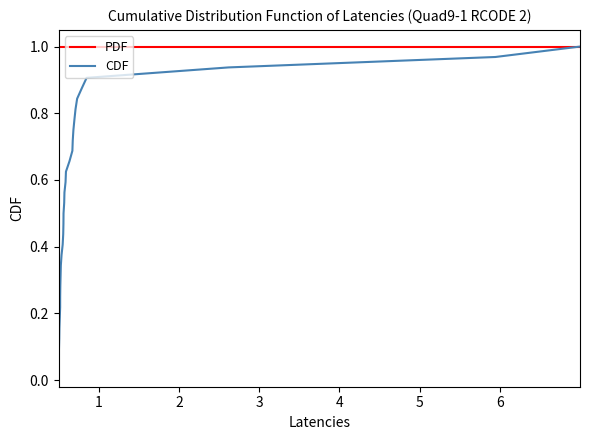

Rank the series by their average value, from highest to lowest.

PDF, CDF